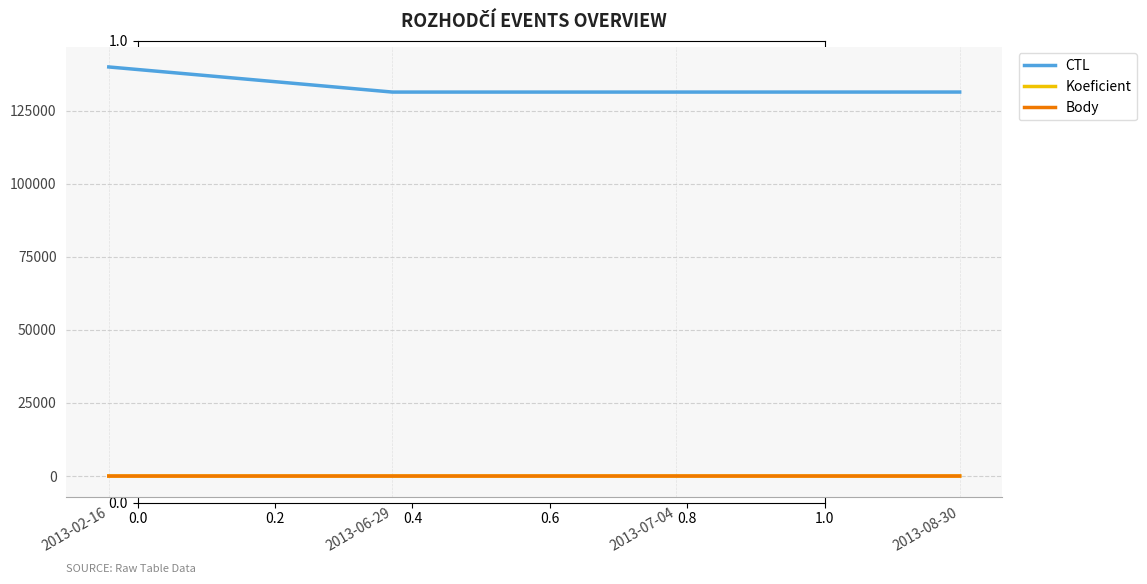

Does the chart display data point markers on the line(s)?

No